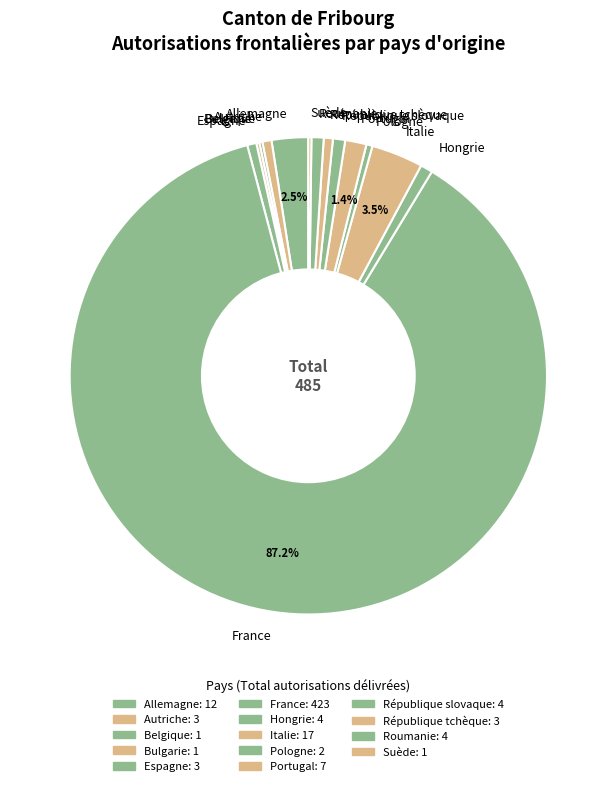

Which category has the biggest portion of the pie?

France